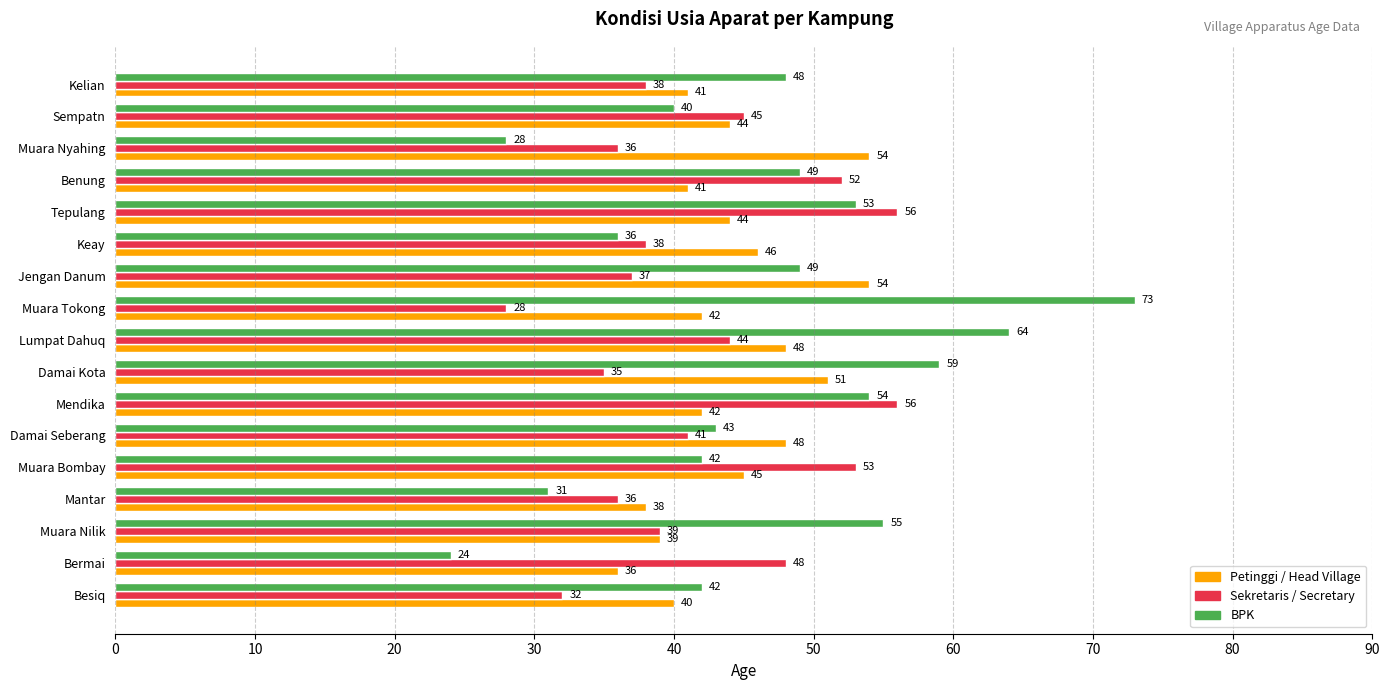

How many values in the Petinggi / Head Village series are below 44?

8